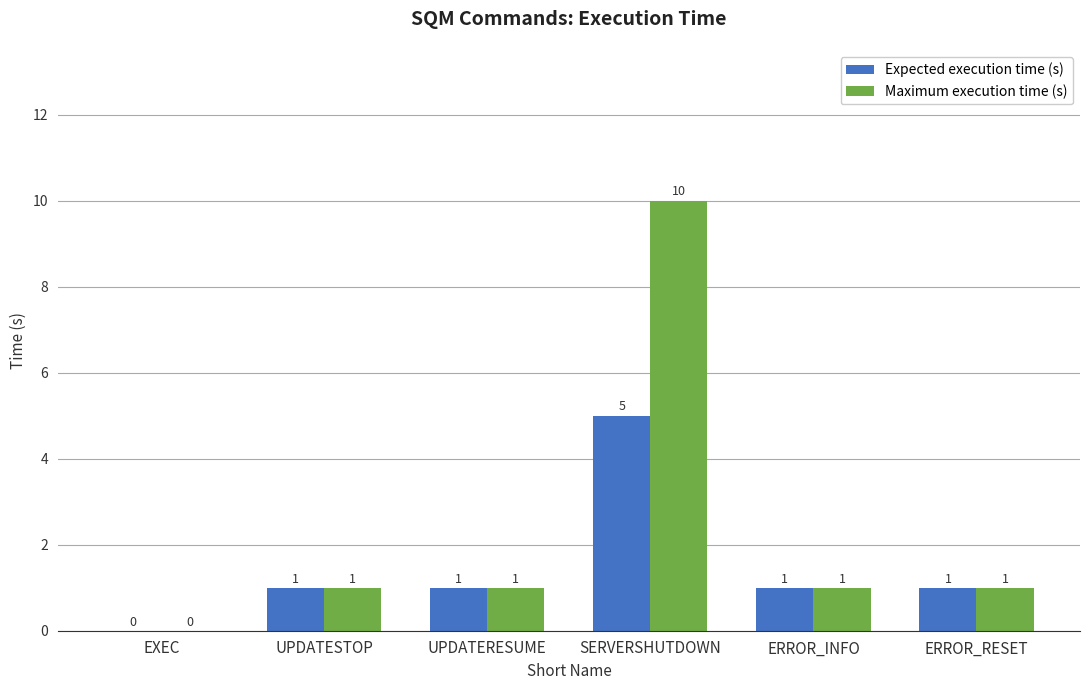

Is the value of Maximum execution time (s) at EXEC greater than the value of Expected execution time (s) at UPDATERESUME?

No